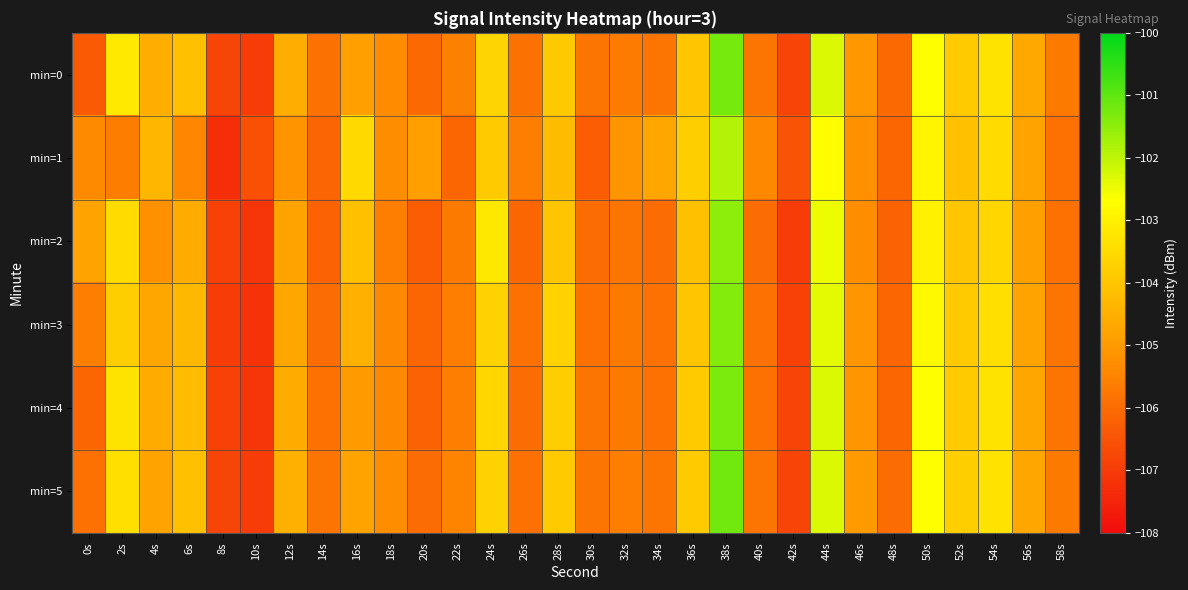

Reading left to right, transcribe all the data shown in this chart.

min=0: 0s=-106.4	2s=-103.2	4s=-104.5	6s=-104.1	8s=-106.8	10s=-107.0	12s=-104.6	14s=-105.9	16s=-104.9	18s=-105.3	20s=-106.0	22s=-105.5	24s=-103.7	26s=-105.9	28s=-103.9	30s=-105.8	32s=-105.7	34s=-105.8	36s=-104.0	38s=-101.2	40s=-105.8	42s=-106.8	44s=-102.3	46s=-105.0	48s=-106.0	50s=-102.7	52s=-103.9	54s=-103.3	56s=-104.7	58s=-105.7
min=1: 0s=-105.4	2s=-105.6	4s=-104.4	6s=-105.5	8s=-107.3	10s=-106.6	12s=-105.1	14s=-106.1	16s=-103.5	18s=-105.3	20s=-104.8	22s=-106.1	24s=-103.9	26s=-105.6	28s=-104.2	30s=-106.3	32s=-105.1	34s=-104.7	36s=-103.8	38s=-101.9	40s=-105.4	42s=-106.5	44s=-102.7	46s=-105.2	48s=-106.1	50s=-102.9	52s=-104.1	54s=-103.5	56s=-104.8	58s=-105.9
min=2: 0s=-104.8	2s=-103.5	4s=-105.2	6s=-104.6	8s=-106.9	10s=-107.1	12s=-104.8	14s=-106.2	16s=-104.1	18s=-105.6	20s=-106.3	22s=-105.7	24s=-103.2	26s=-106.1	28s=-104.0	30s=-106.0	32s=-105.8	34s=-106.0	36s=-104.1	38s=-101.5	40s=-106.0	42s=-107.0	44s=-102.5	46s=-105.3	48s=-106.2	50s=-103.0	52s=-104.0	54s=-103.6	56s=-104.9	58s=-105.9
min=3: 0s=-105.6	2s=-103.8	4s=-104.7	6s=-104.3	8s=-107.0	10s=-107.2	12s=-104.7	14s=-106.0	16s=-104.5	18s=-105.4	20s=-106.1	22s=-105.6	24s=-103.7	26s=-105.9	28s=-103.7	30s=-105.9	32s=-105.7	34s=-105.9	36s=-104.0	38s=-101.4	40s=-105.9	42s=-106.9	44s=-102.4	46s=-105.1	48s=-106.1	50s=-102.8	52s=-103.9	54s=-103.4	56s=-104.8	58s=-105.8
min=4: 0s=-106.1	2s=-103.3	4s=-104.6	6s=-104.2	8s=-106.9	10s=-107.1	12s=-104.6	14s=-105.9	16s=-105.0	18s=-105.4	20s=-106.2	22s=-105.6	24s=-103.6	26s=-106.0	28s=-103.8	30s=-105.8	32s=-105.7	34s=-105.9	36s=-103.9	38s=-101.3	40s=-105.9	42s=-106.8	44s=-102.3	46s=-105.1	48s=-106.1	50s=-102.7	52s=-103.9	54s=-103.3	56s=-104.7	58s=-105.8
min=5: 0s=-105.9	2s=-103.4	4s=-104.8	6s=-104.1	8s=-106.8	10s=-107.0	12s=-104.5	14s=-105.8	16s=-104.8	18s=-105.3	20s=-106.0	22s=-105.5	24s=-103.7	26s=-105.9	28s=-103.9	30s=-105.8	32s=-105.6	34s=-105.8	36s=-103.9	38s=-101.2	40s=-105.8	42s=-106.8	44s=-102.3	46s=-105.0	48s=-106.0	50s=-102.7	52s=-103.8	54s=-103.3	56s=-104.7	58s=-105.7